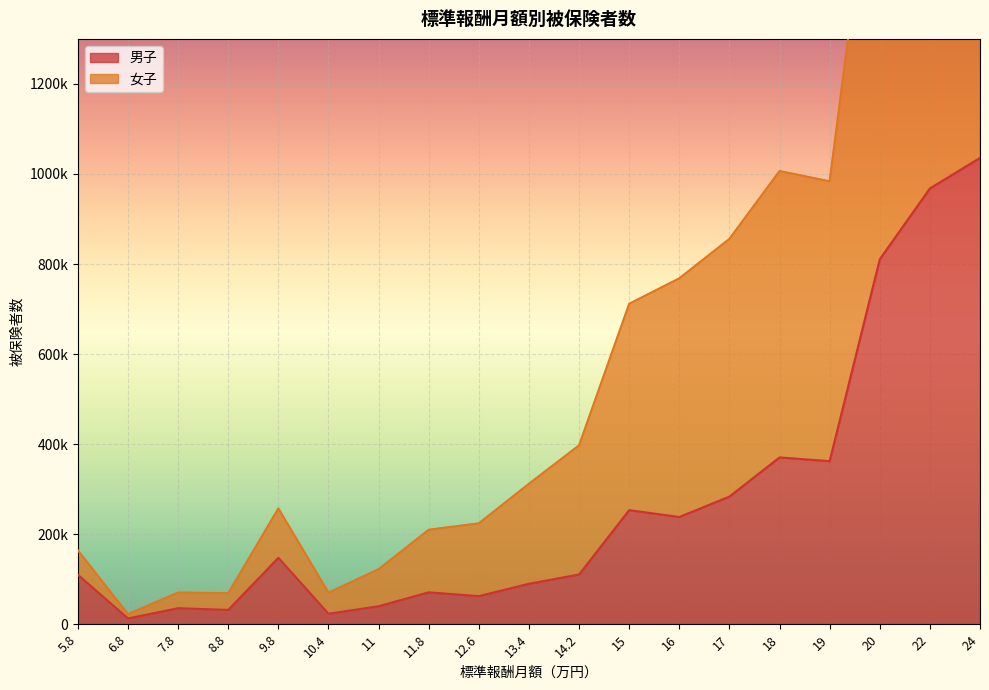

List the series in order of their peak value, highest first.

女子, 男子